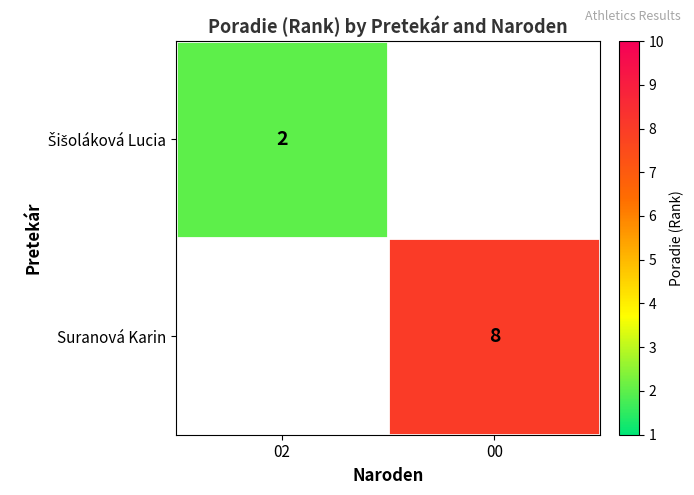

Which series has the largest range (max minus min)?

Šišoláková Lucia